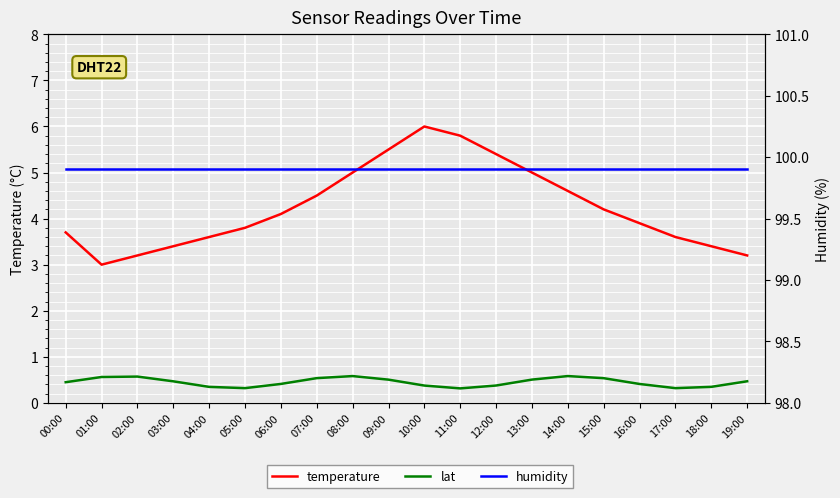

True or false: humidity has more than 0 interior local peaks.

False